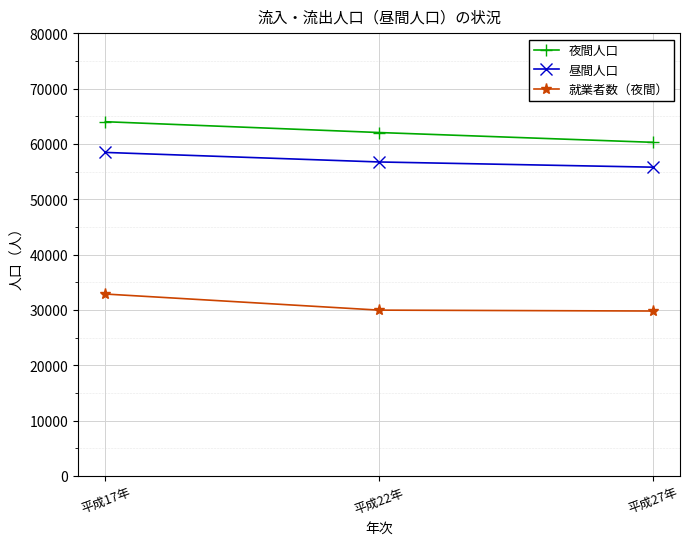

True or false: 昼間人口 has a value of 58471 at 平成17年.

True